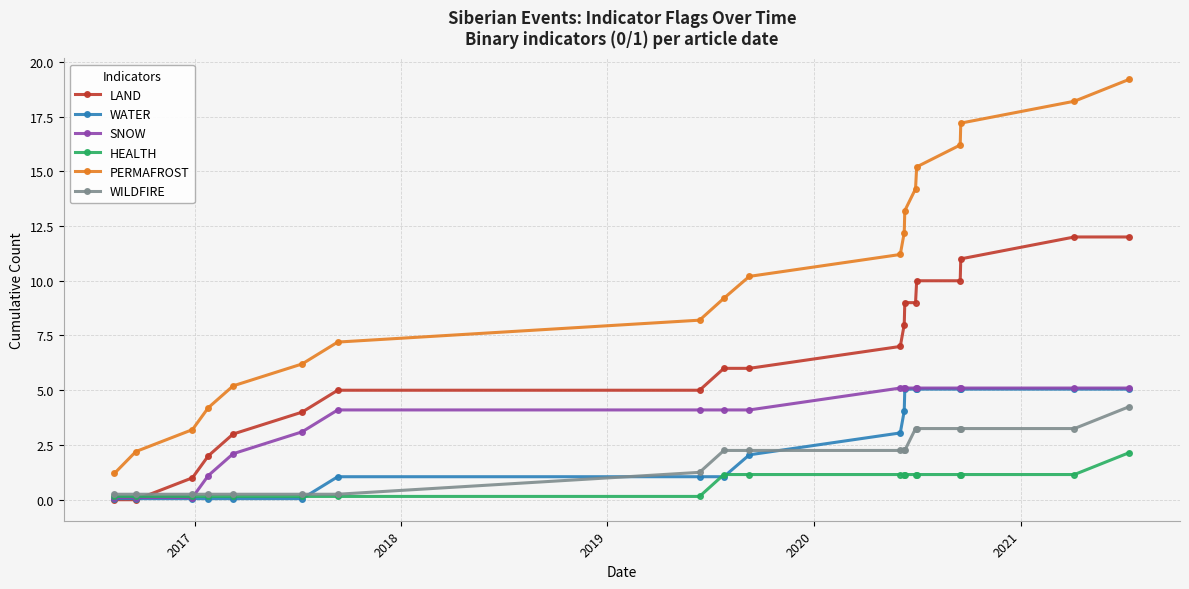

Does the chart display data point markers on the line(s)?

Yes